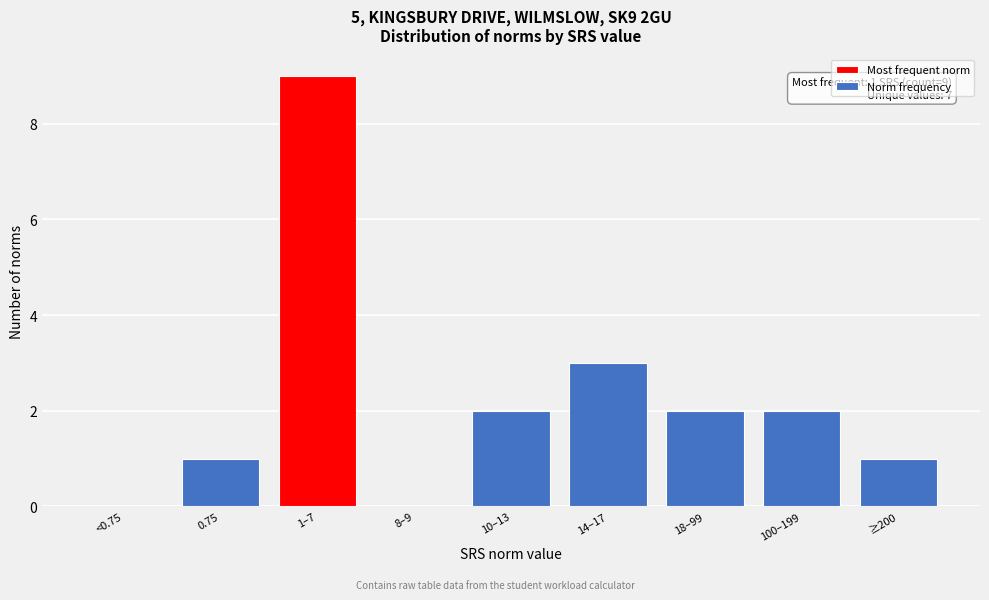

Reading left to right, transcribe all the data shown in this chart.

<0.75=0	0.75=1	1–7=9	8–9=0	10–13=2	14–17=3	18–99=2	100–199=2	≥200=1